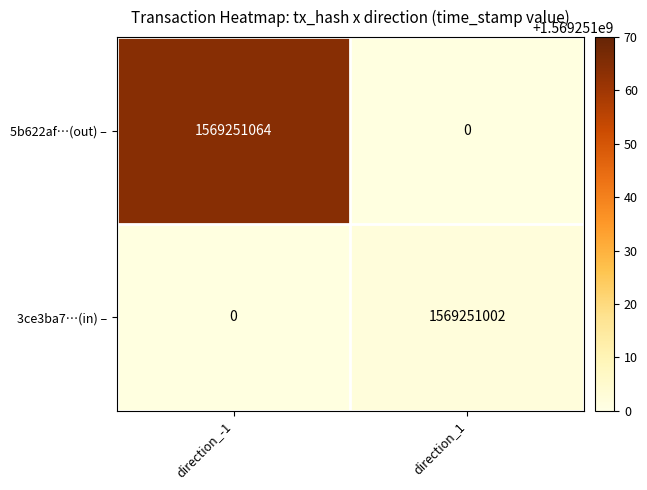

Which series has the largest total across all categories?

5b622af726375888d5b74528f2a150778d55974